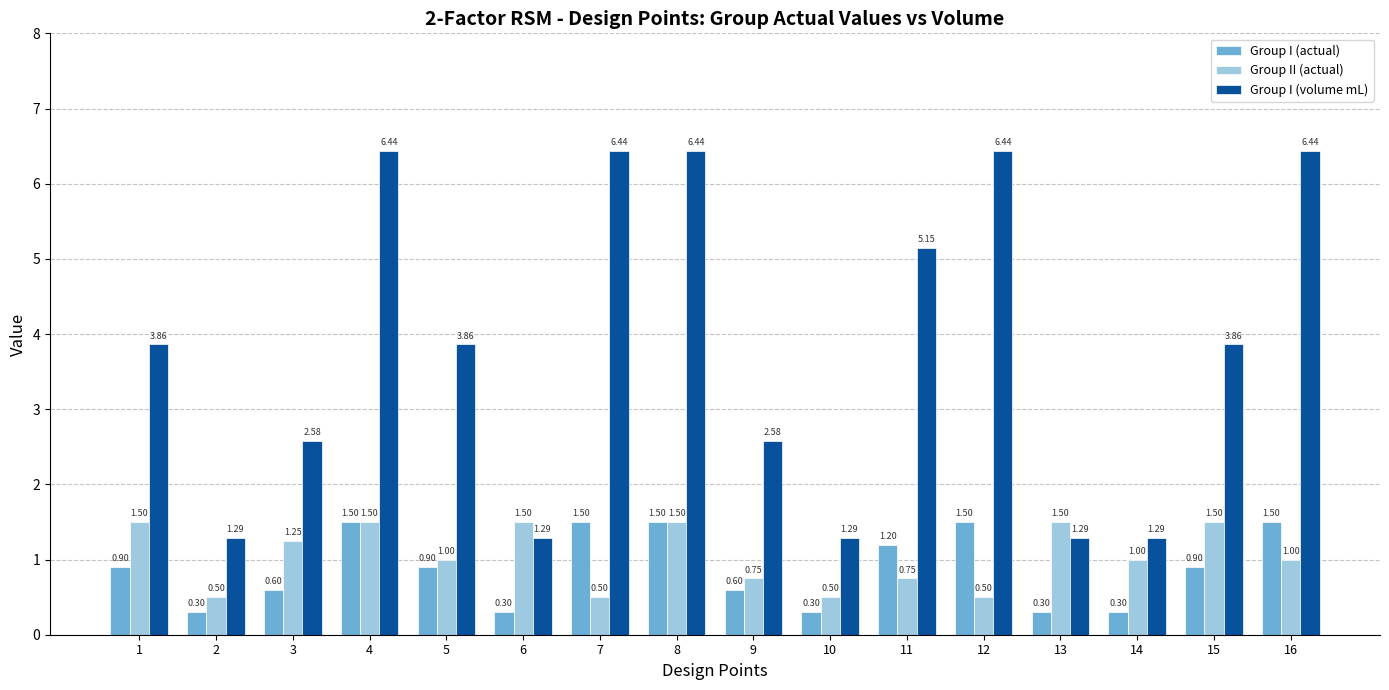

What is the sum of all Group I (volume mL) values?

60.5